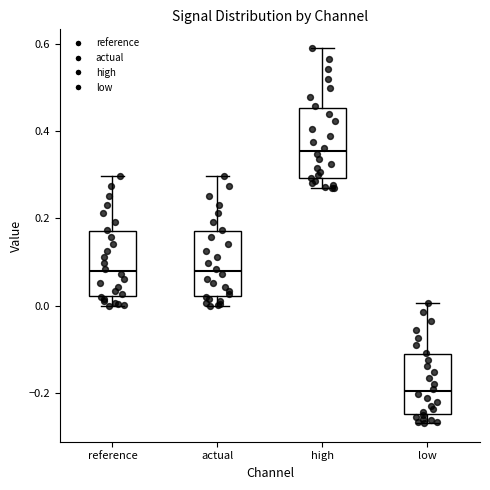

Where does the lower whisker of the box for high end on the y-axis? The values are not printed on the chart, so give them approximately, as read against the axis.

0.26